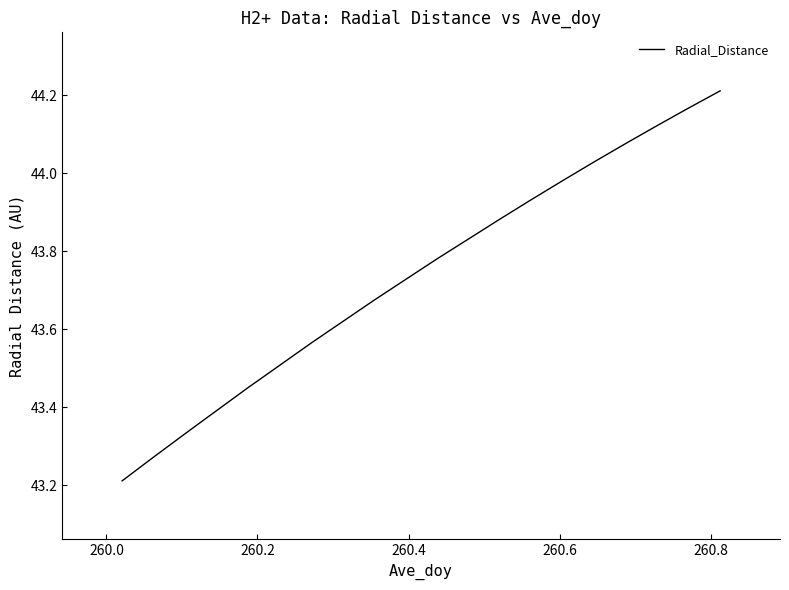

What is the minimum value shown in the chart?

43.2